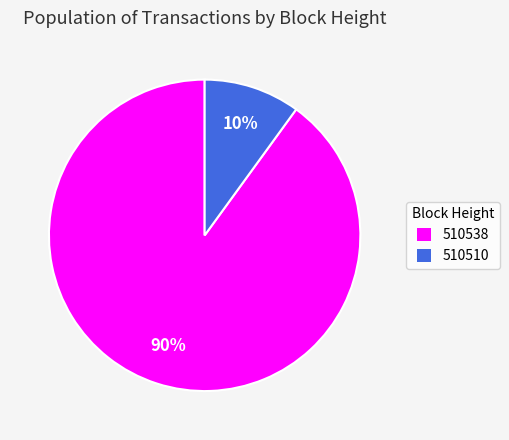

Is the sum of 510538 and 510510 greater than half?

Yes